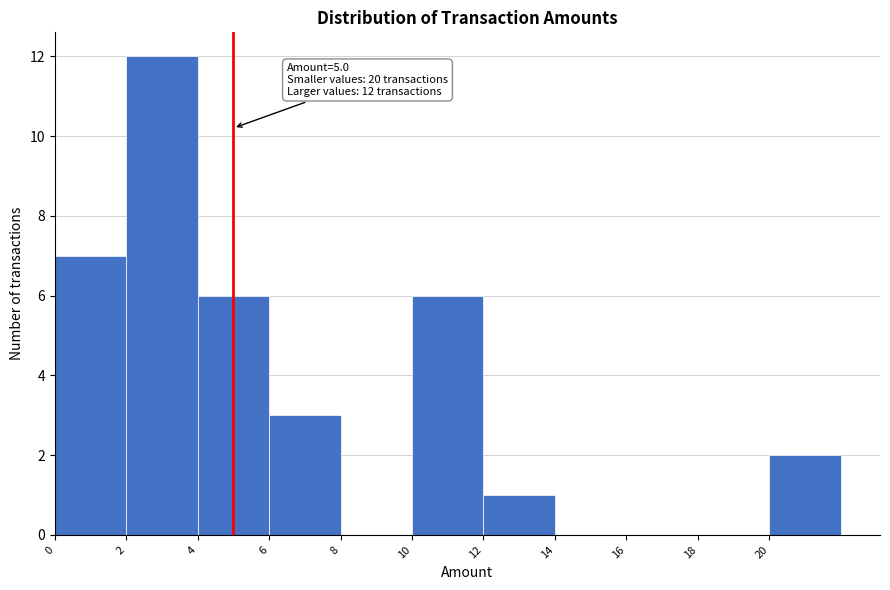

Over which range of the x-axis is the bar tallest?

2 to 4